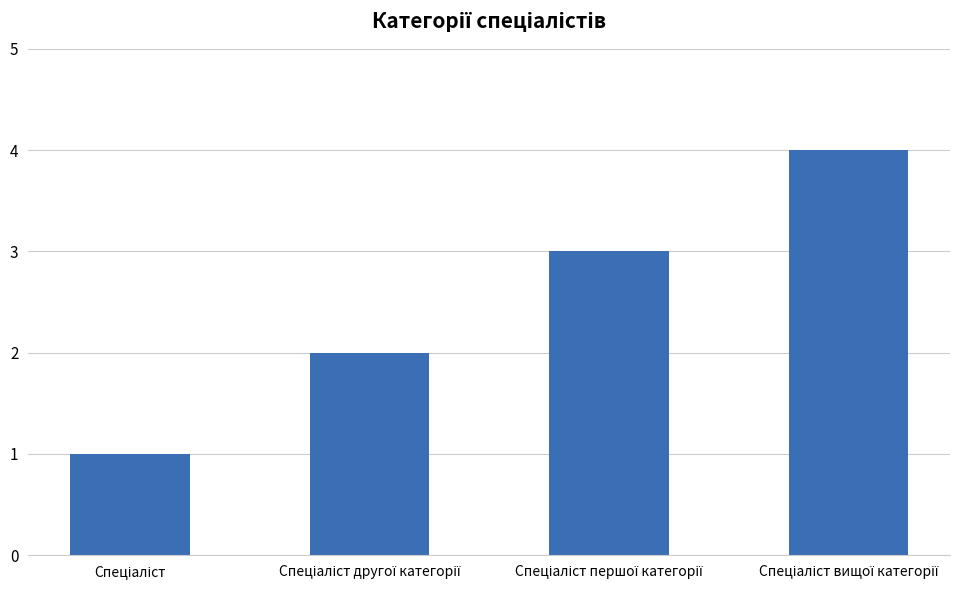

What is the sum of all values?

10